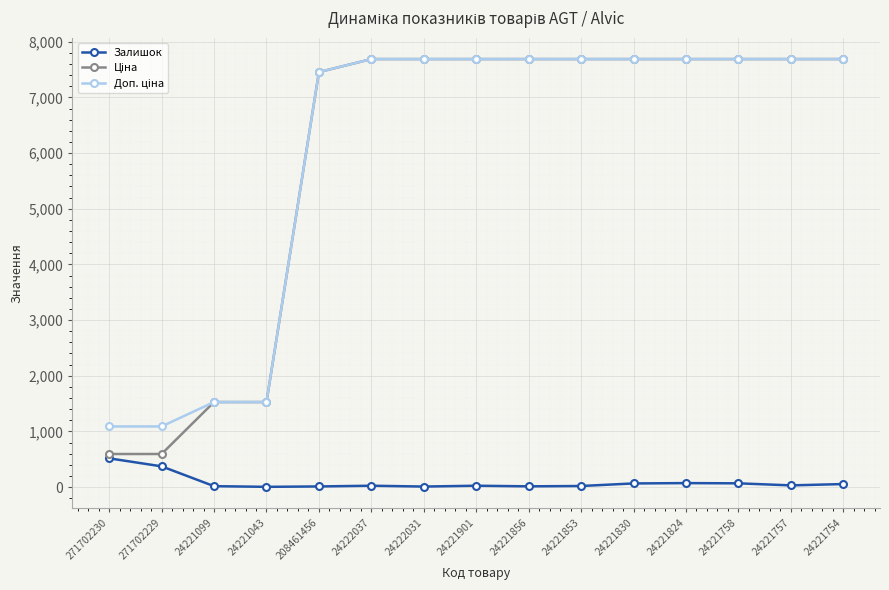

The Залишок series shows 24.0 at 24221901. True or false?

True